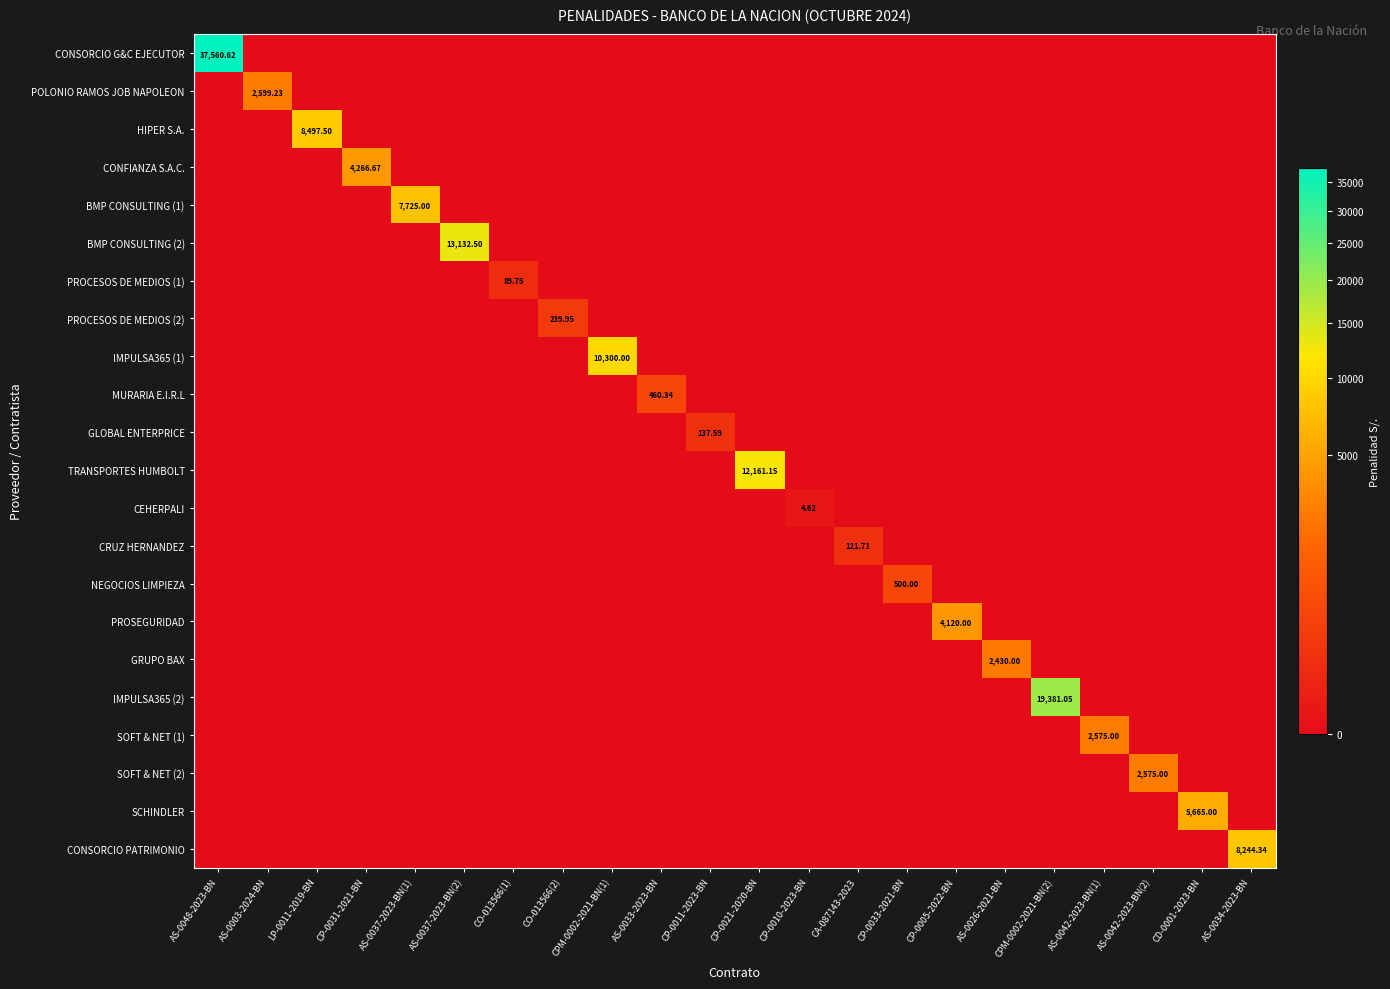

What is the maximum value for SCHINDLER?

5665.0